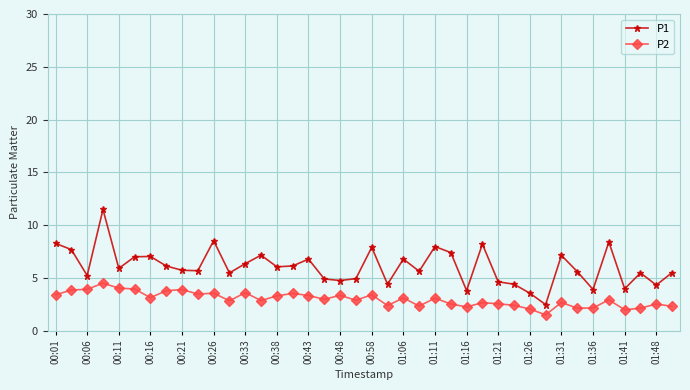

Is this an area chart (filled region under the line)?

No